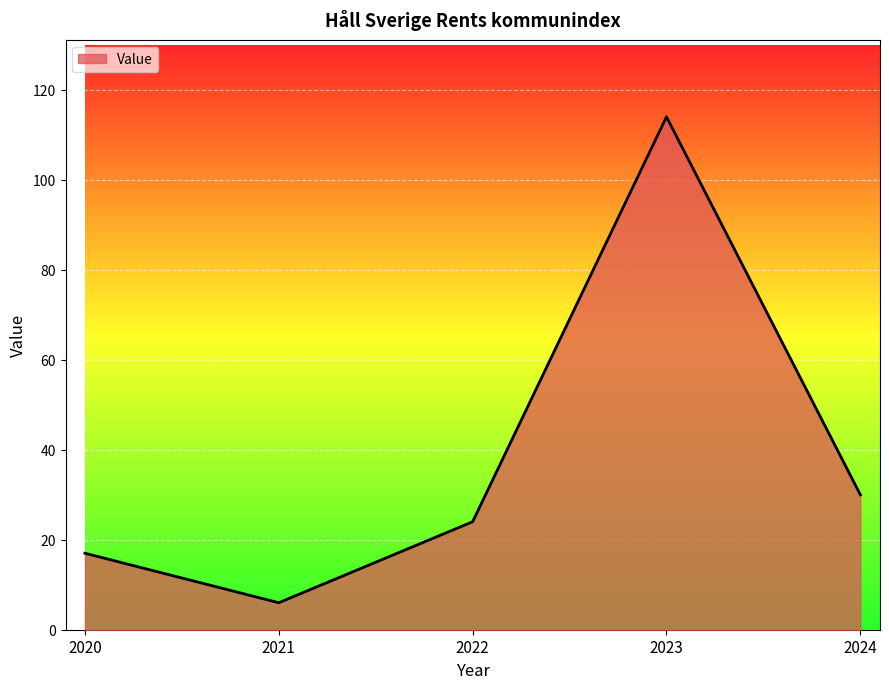

Count the number of categories in the chart.

5